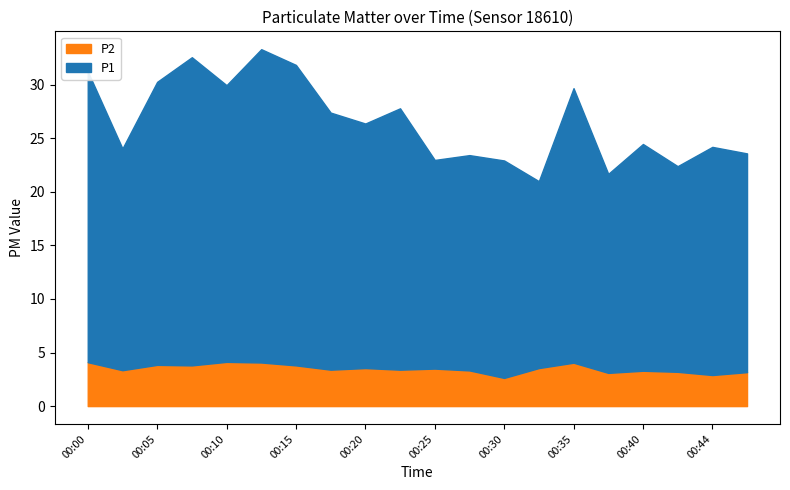

True or false: P1 and P2 intersect in this chart.

False